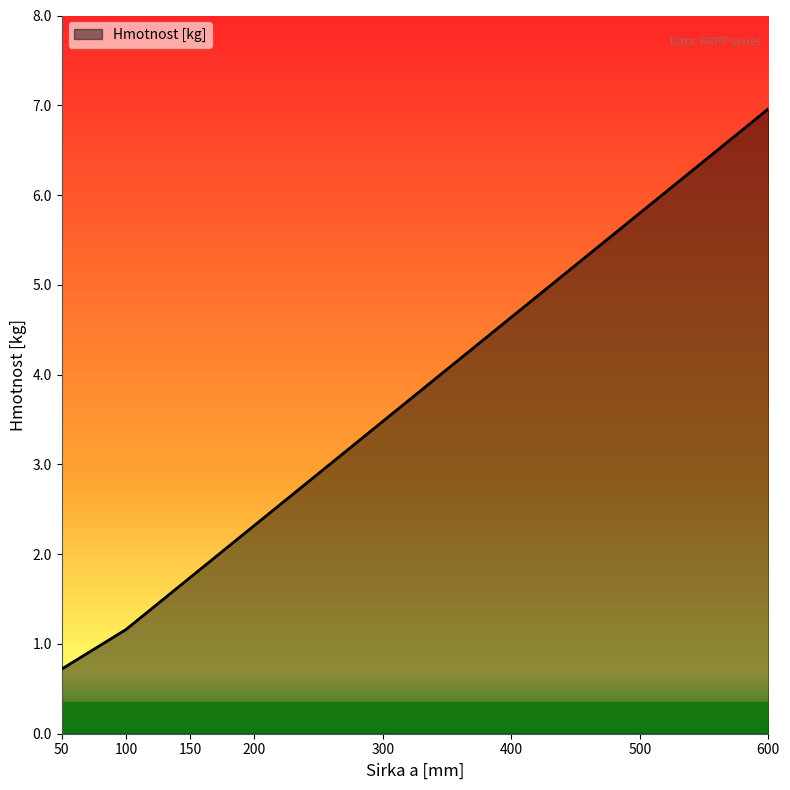

What is the sum of all values?

26.8